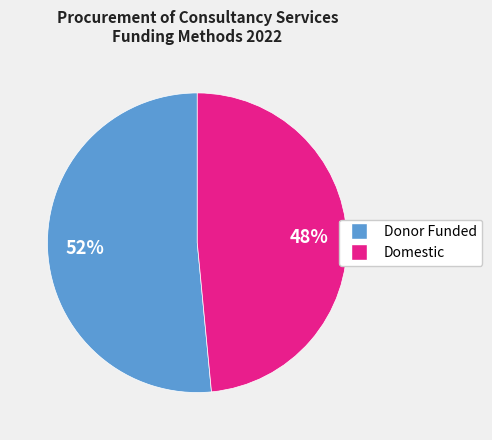

Which has a higher value, Domestic or Donor Funded?

Donor Funded